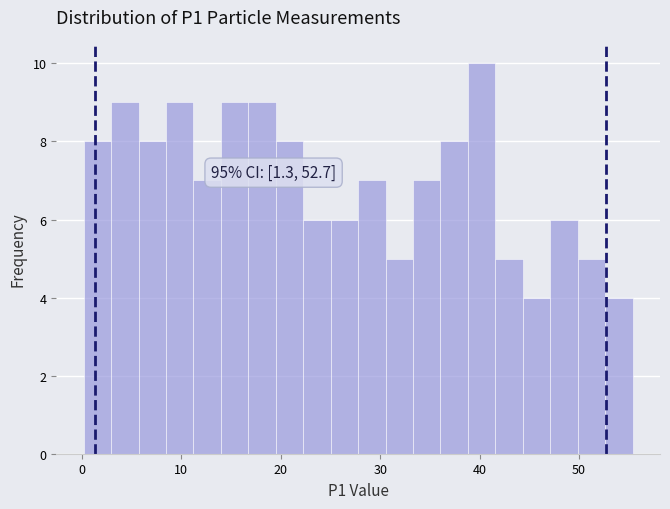

Read against the x-axis, roughly where is the centre of the tallest bar?

40